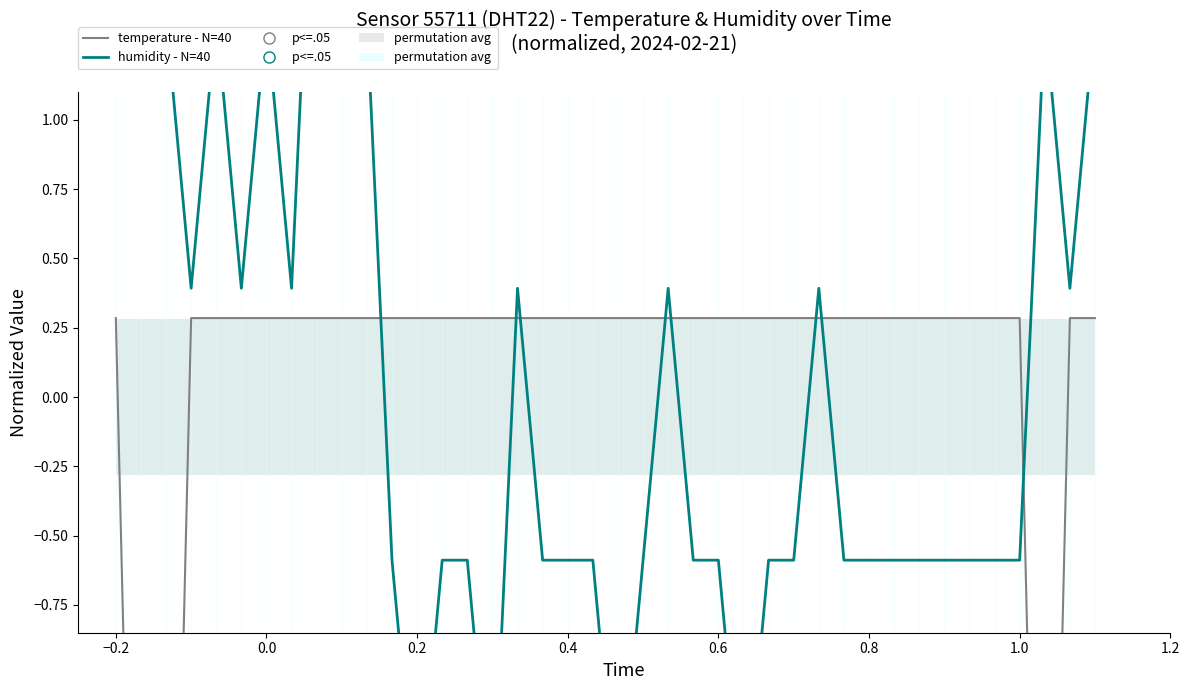

Which series has the largest Y range (max minus min)?

humidity